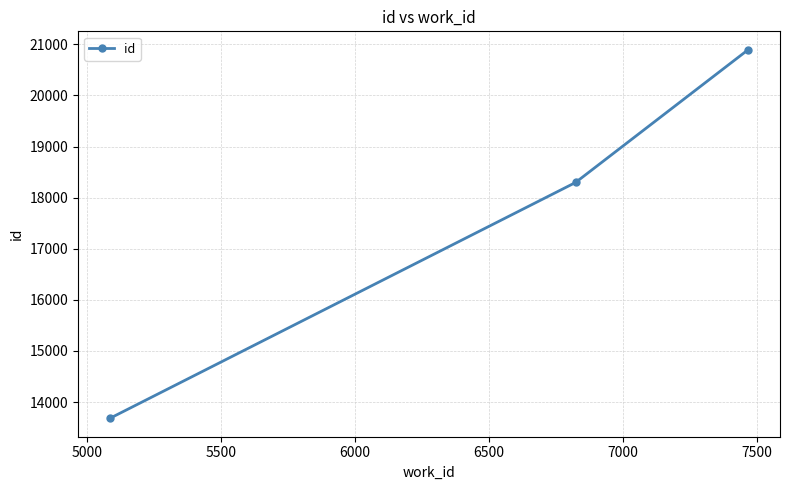

What is the value of the 1st point from the left?

13682